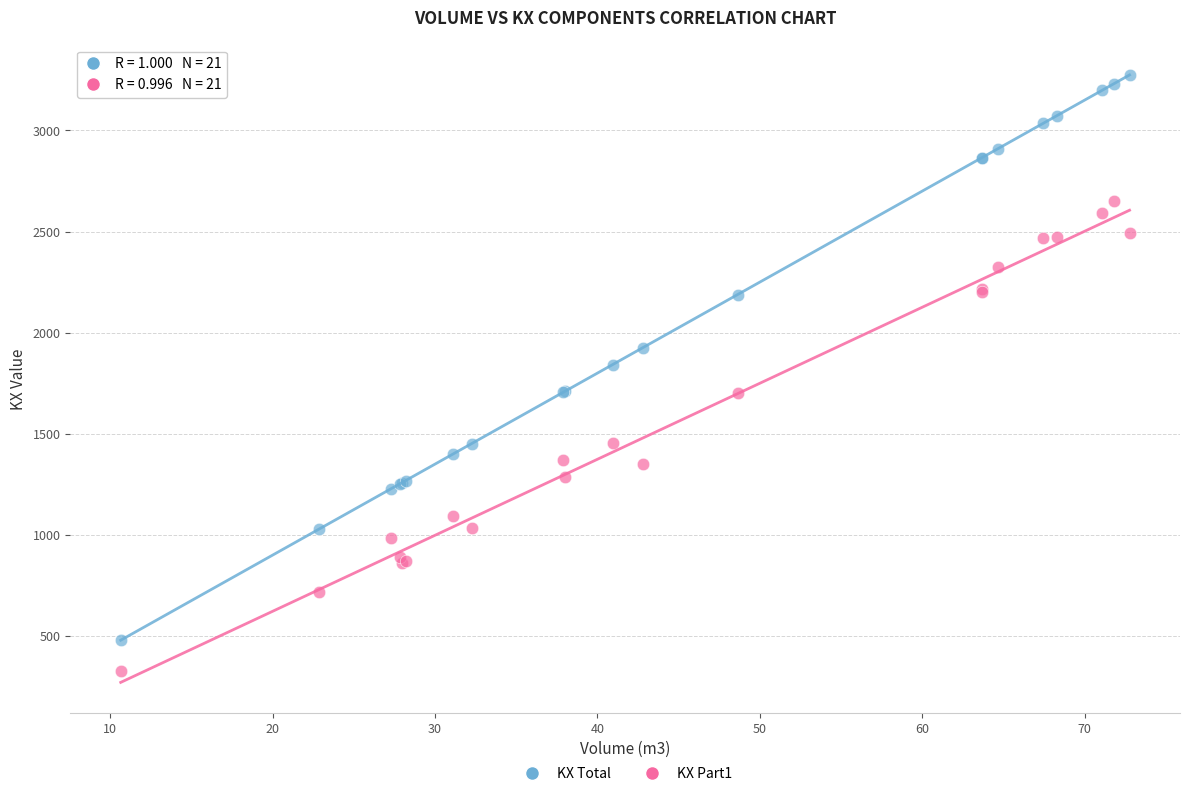

Which series contains the lowest Y value?

KX Part1